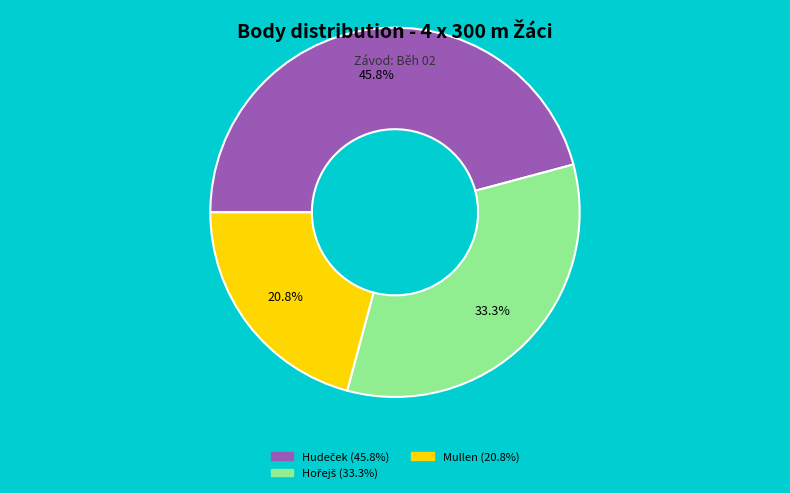

Is there a majority slice in this chart?

No